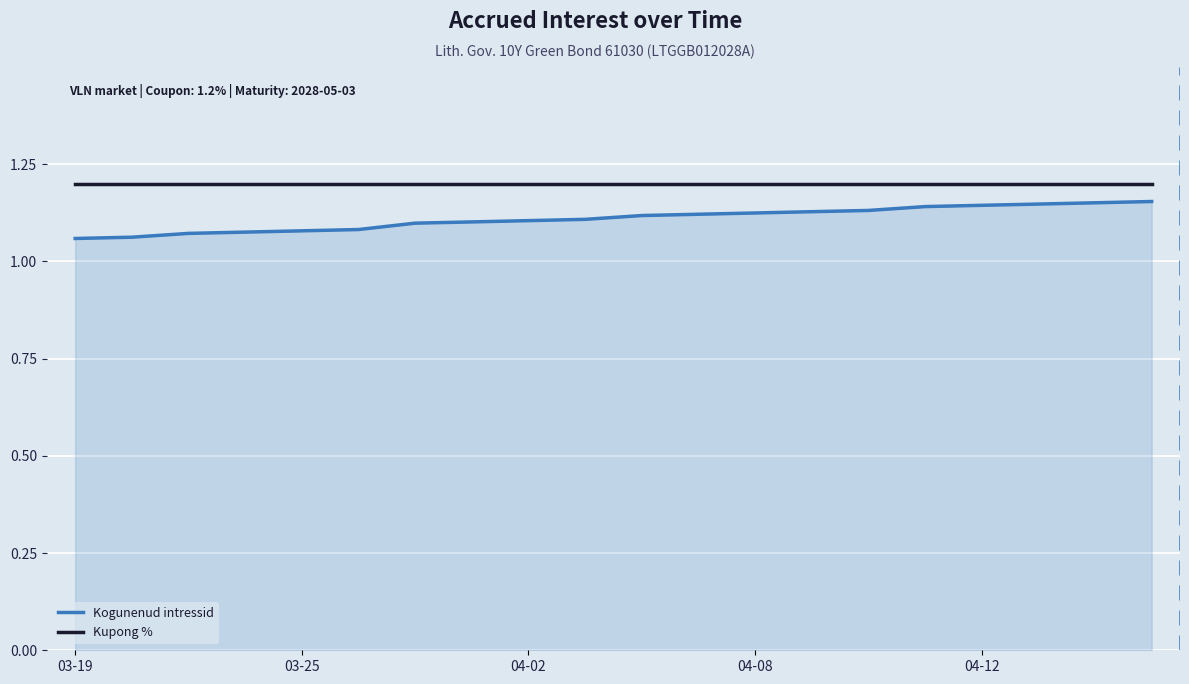

True or false: Kupong % and Kogunenud intressid intersect in this chart.

False